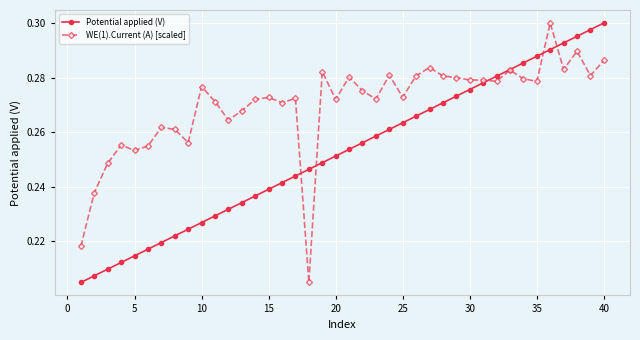

Is this an area chart (filled region under the line)?

No